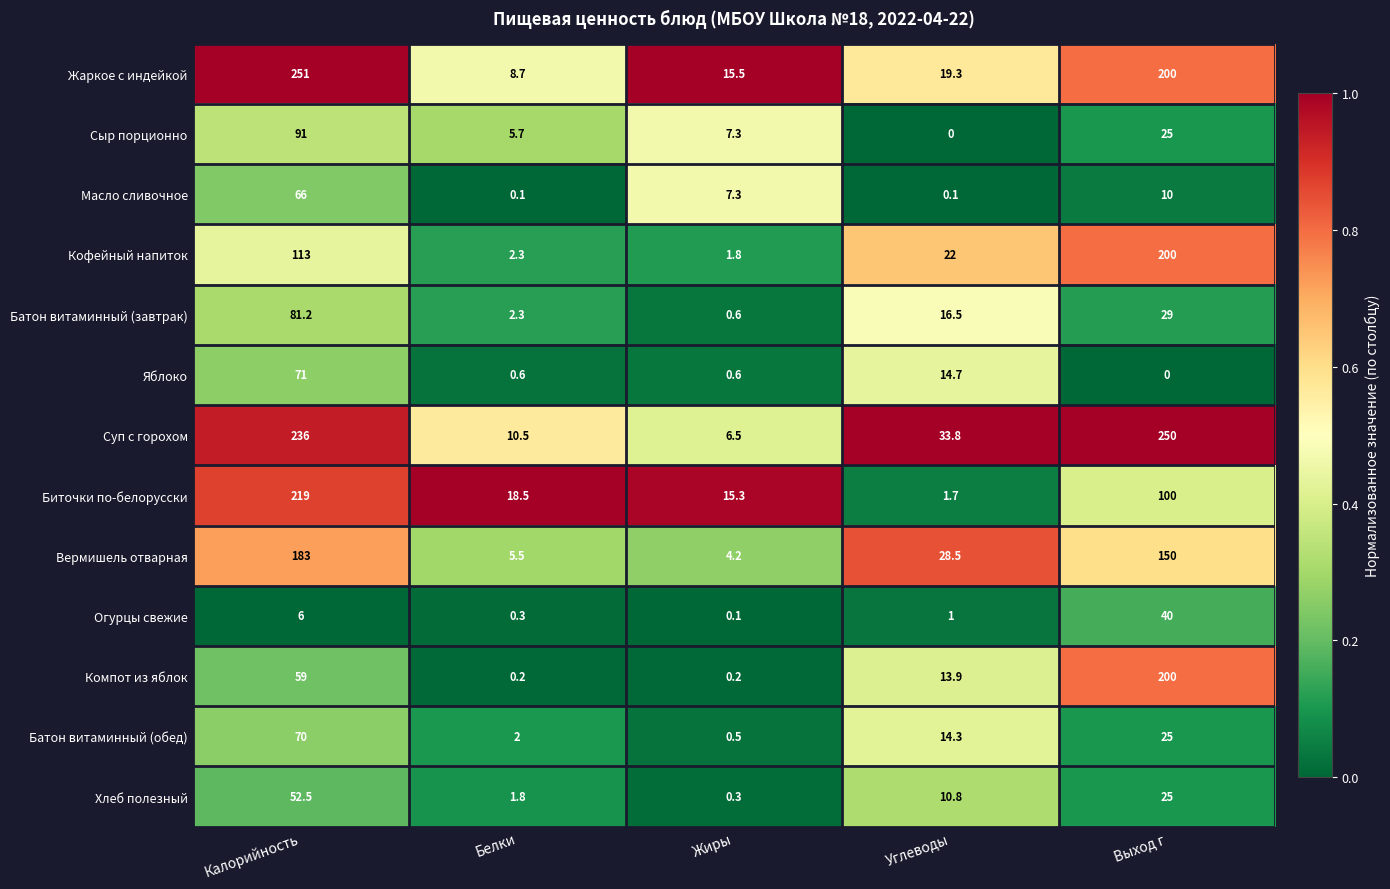

At Углеводы, list the series in order from smallest to largest.

Сыр порционно, Масло сливочное, Огурцы свежие, Биточки по-белорусски, Хлеб полезный, Компот из яблок, Батон витаминный (обед), Яблоко, Батон витаминный (завтрак), Жаркое с индейкой, Кофейный напиток, Вермишель отварная, Суп с горохом